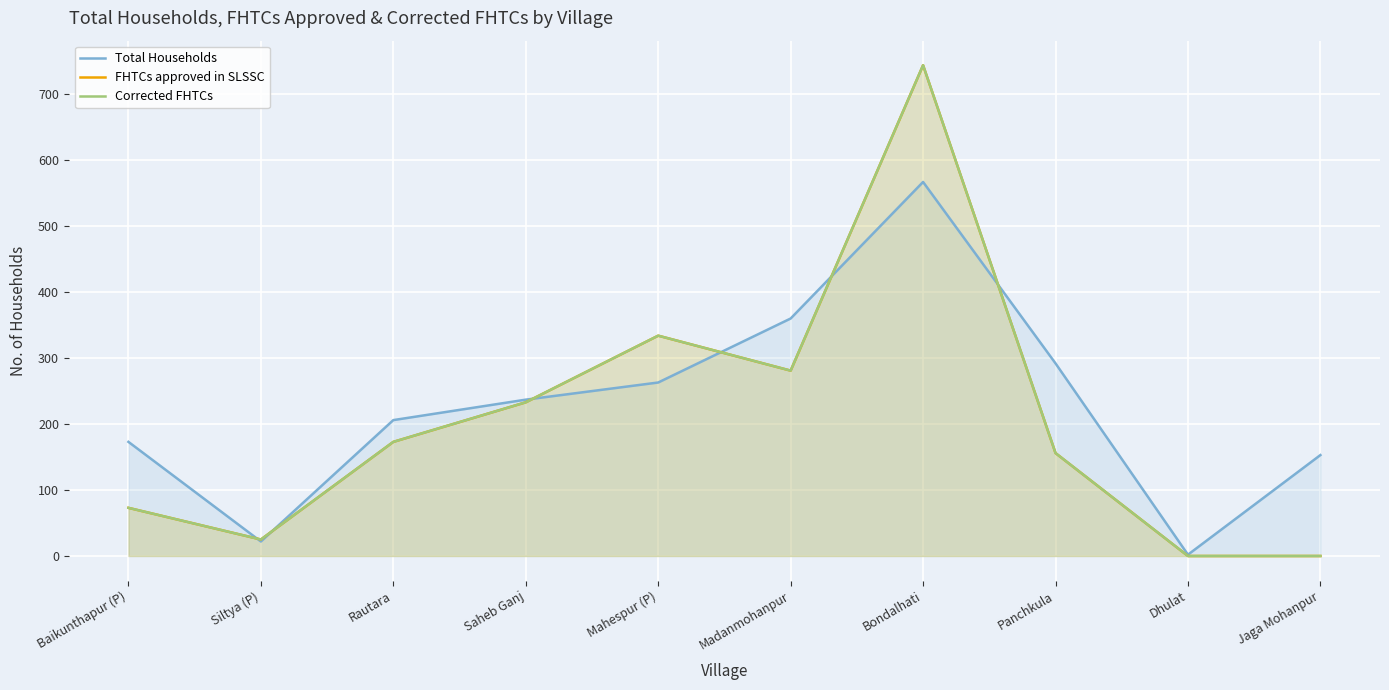

At which category does Total Households reach its first local peak?

Bondalhati